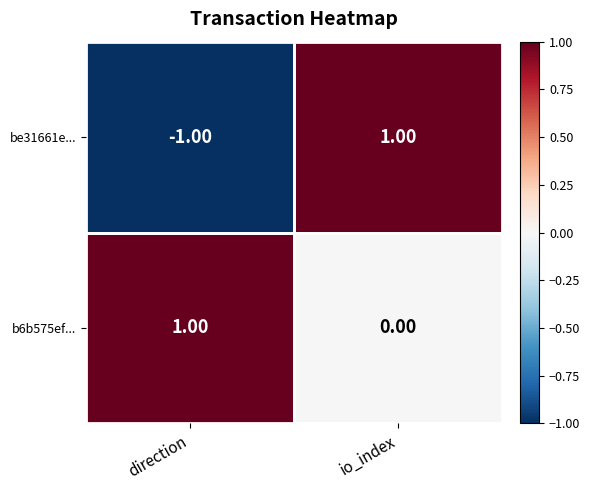

At which category does the chart reach its minimum across all series?

direction